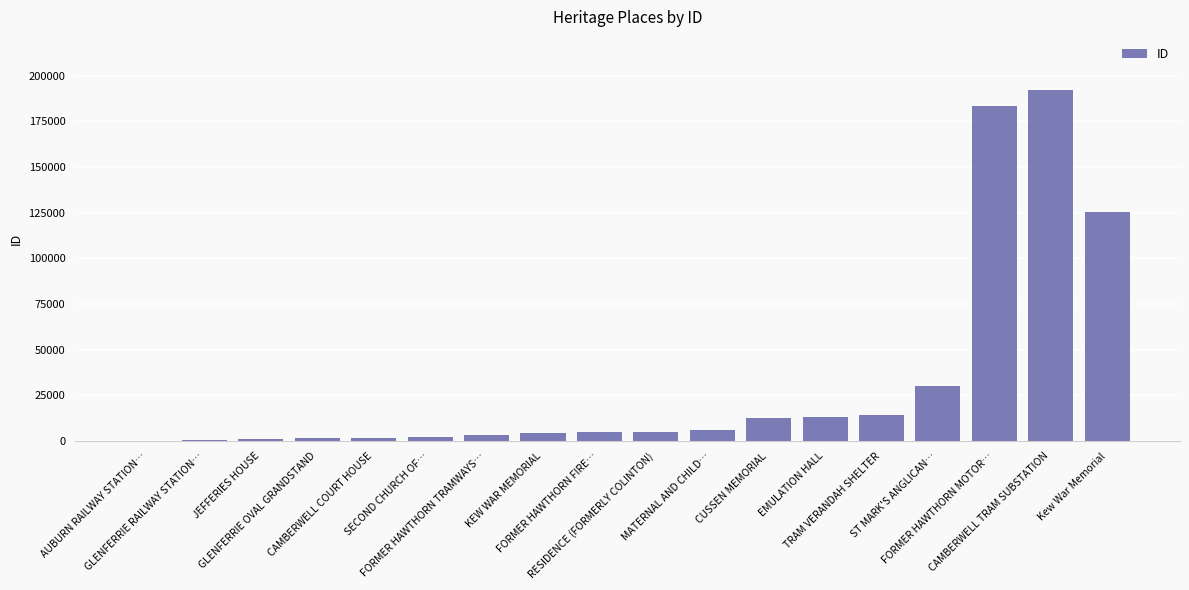

How many distinct data groups are displayed?

1